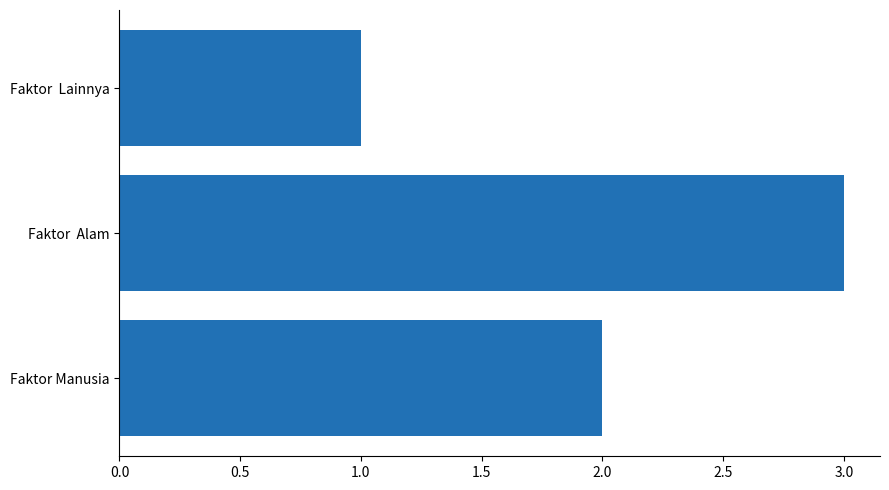

Between Faktor Manusia and Faktor  Lainnya, which is larger?

Faktor Manusia